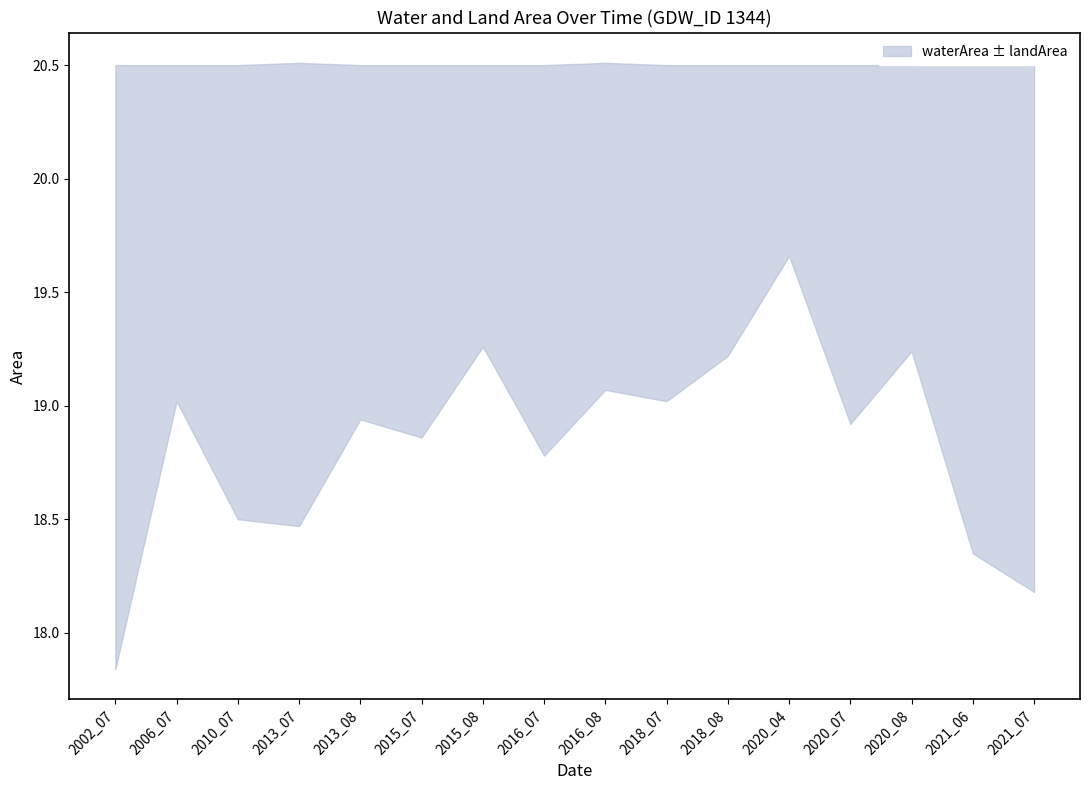

Which category has the highest value across all series?

2020_04